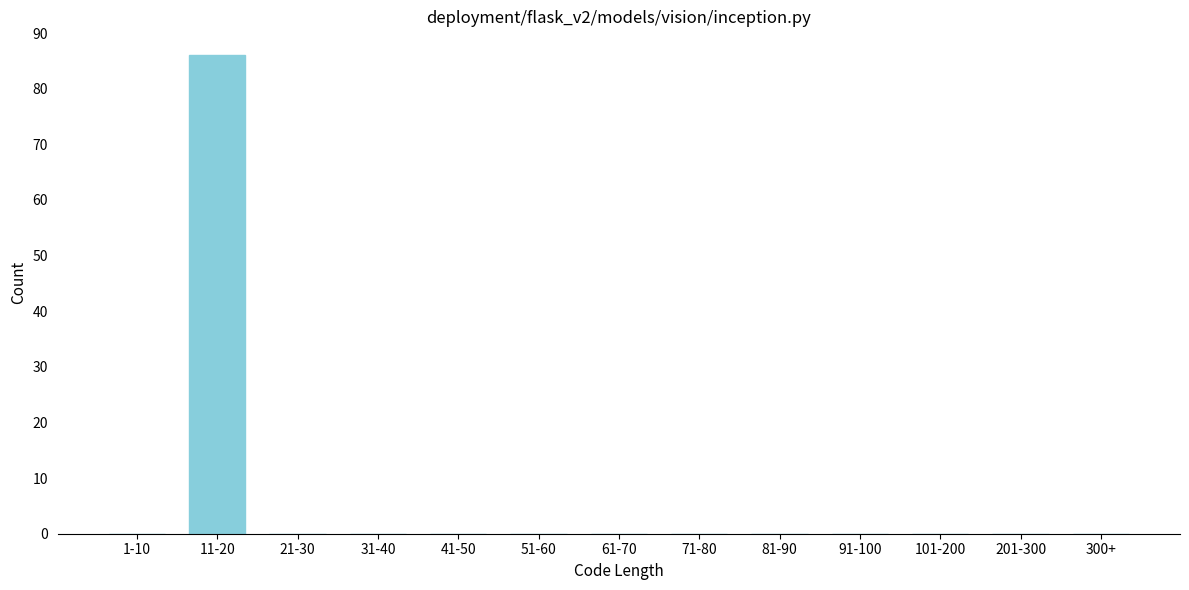

Reading left to right, transcribe all the data shown in this chart.

1-10=0	11-20=86	21-30=0	31-40=0	41-50=0	51-60=0	61-70=0	71-80=0	81-90=0	91-100=0	101-200=0	201-300=0	300+=0